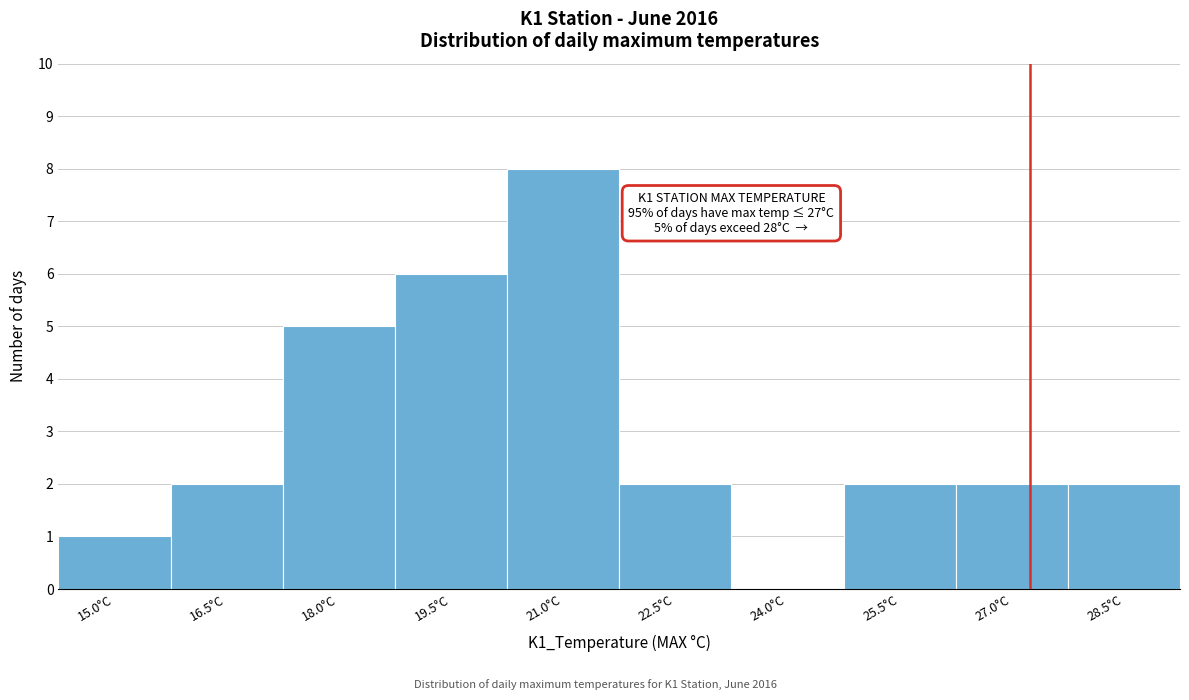

Reading right to left, list all the values displayed in this chart.

28.5°C=2	27.0°C=2	25.5°C=2	24.0°C=0	22.5°C=2	21.0°C=8	19.5°C=6	18.0°C=5	16.5°C=2	15.0°C=1